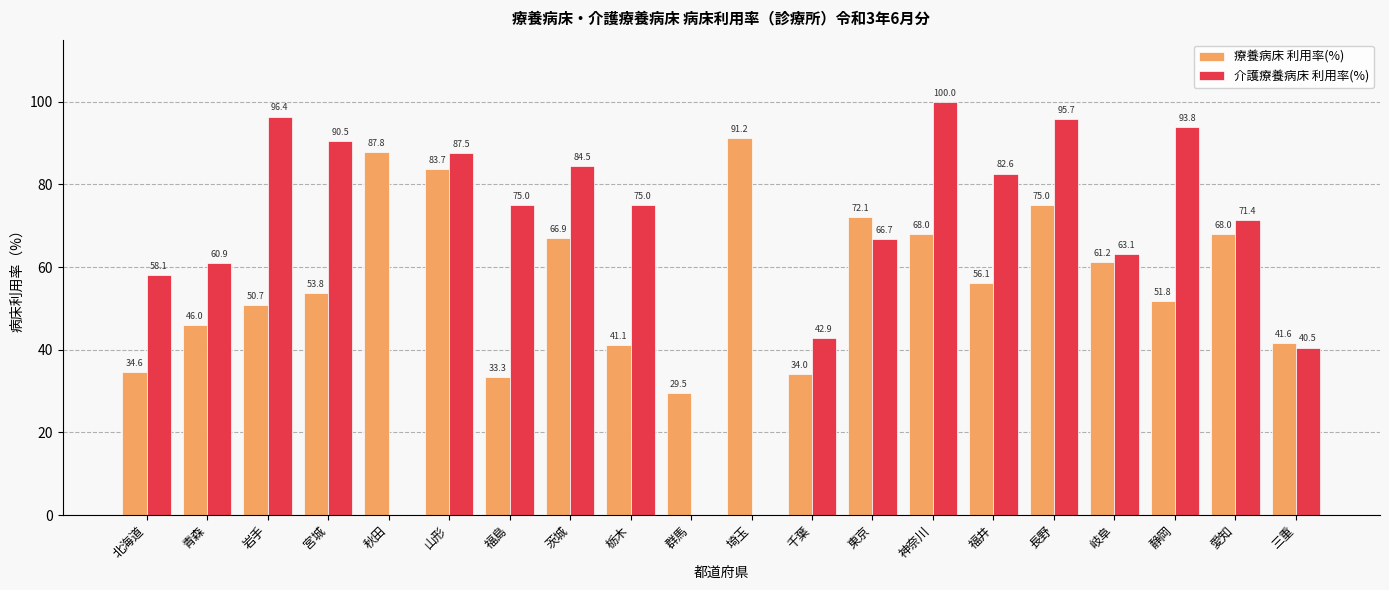

Where does the 介護療養病床 利用率(%) series first go above 75?

岩手